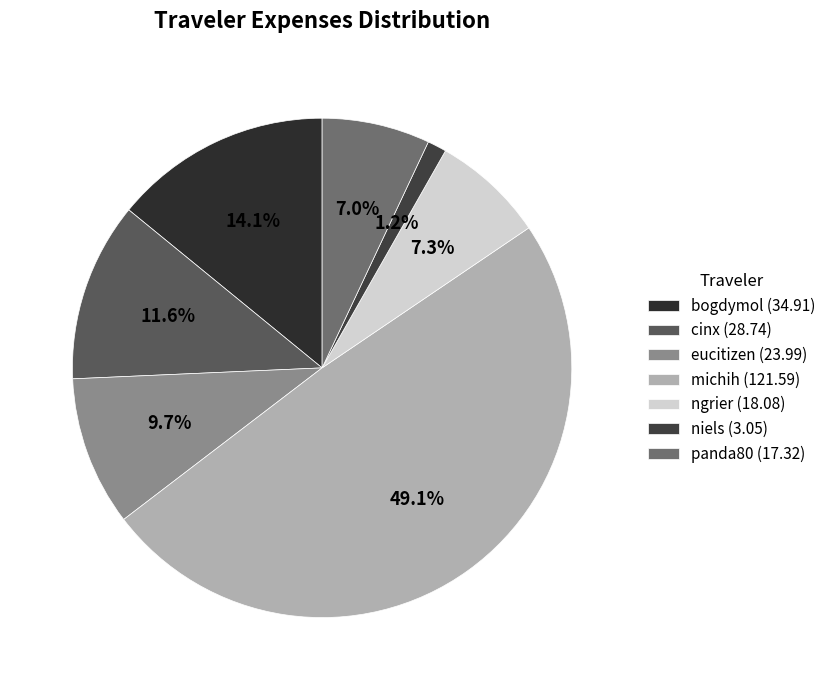

How many slices are in this pie chart?

7